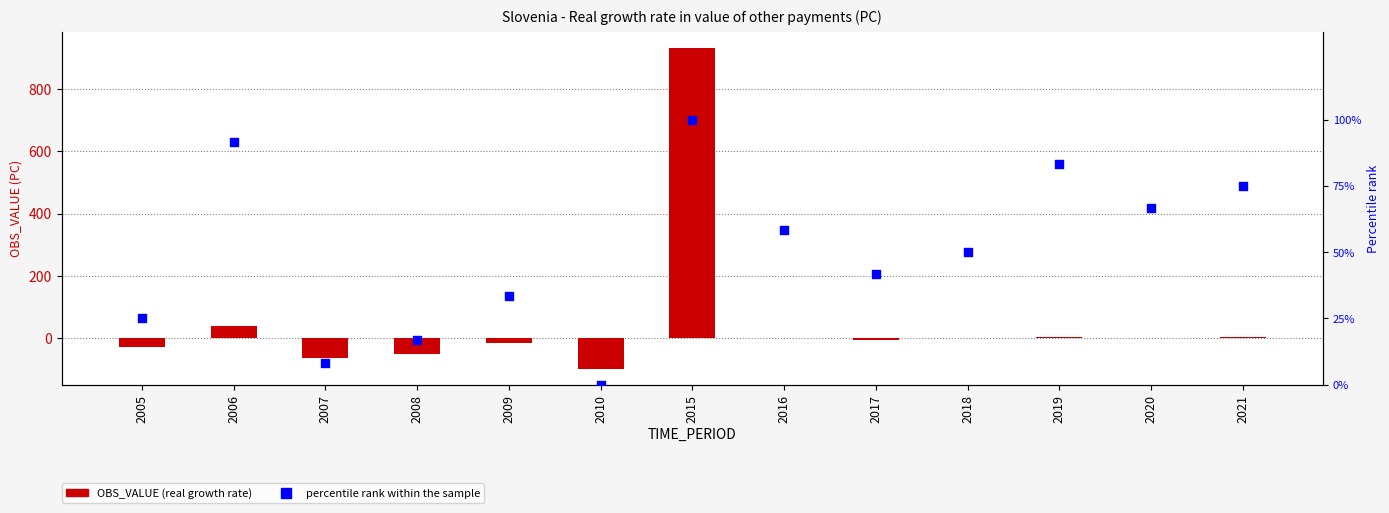

Which series reaches the minimum Y coordinate?

OBS_VALUE (real growth rate)